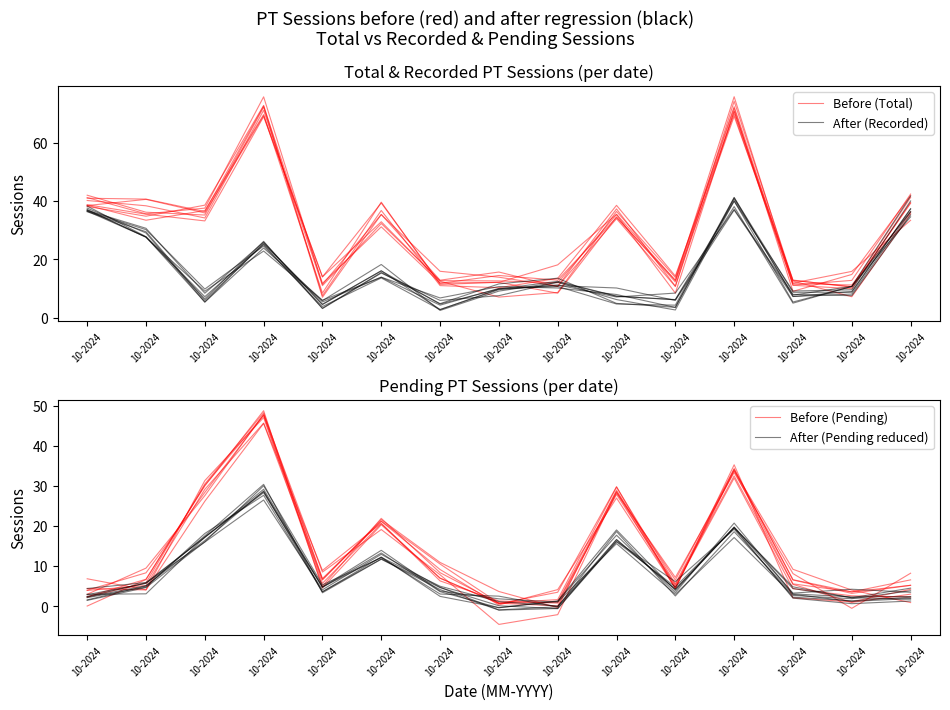

What is the difference between the maximum and minimum values in the After (Pending reduced) series?

28.5